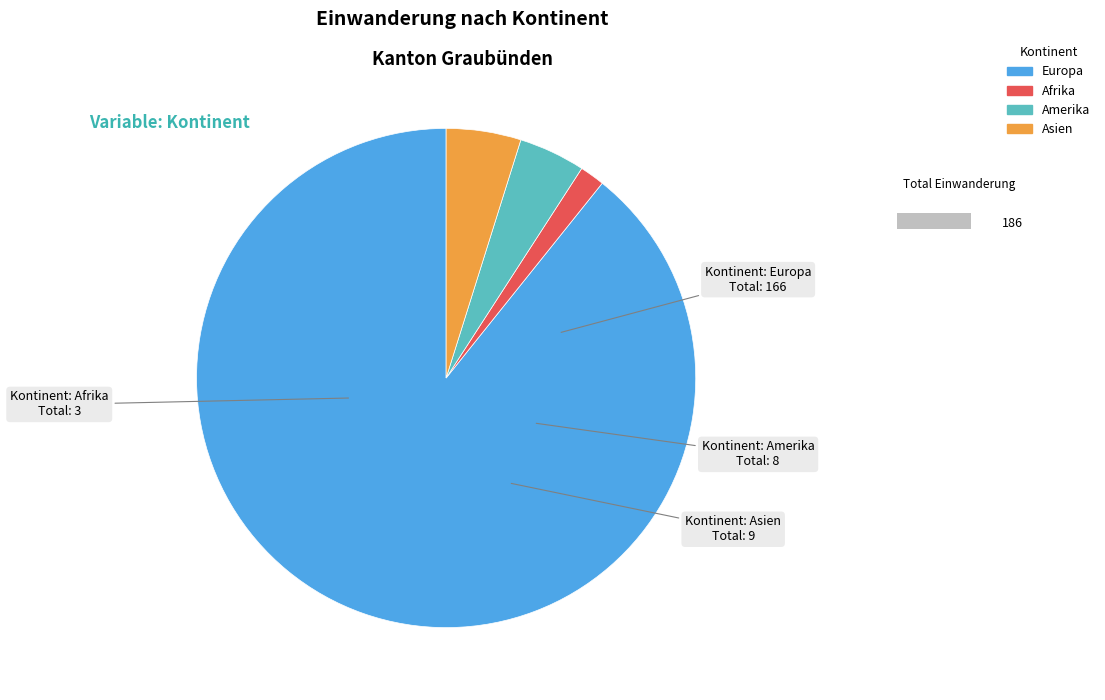

Does Amerika represent more than half of the total?

No